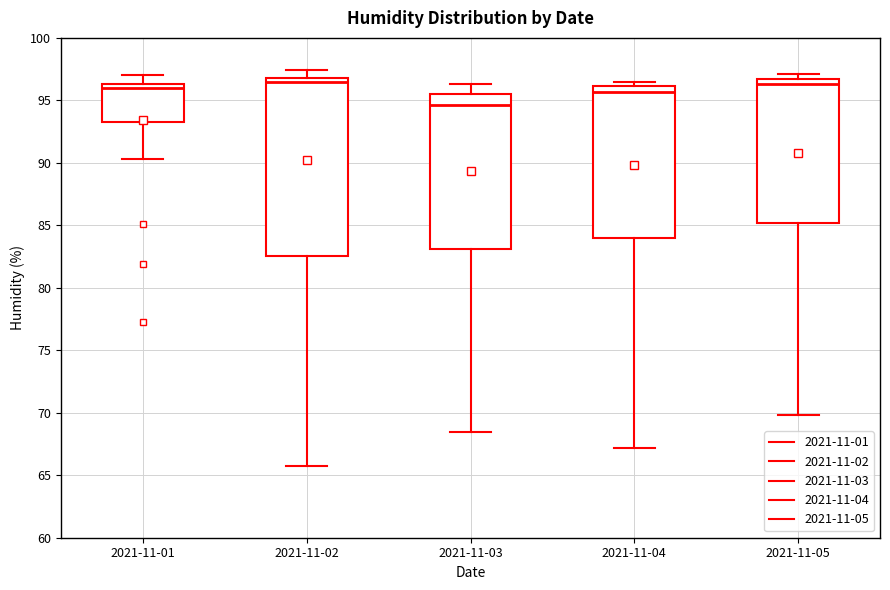

Which box's median line is the lowest?

2021-11-03